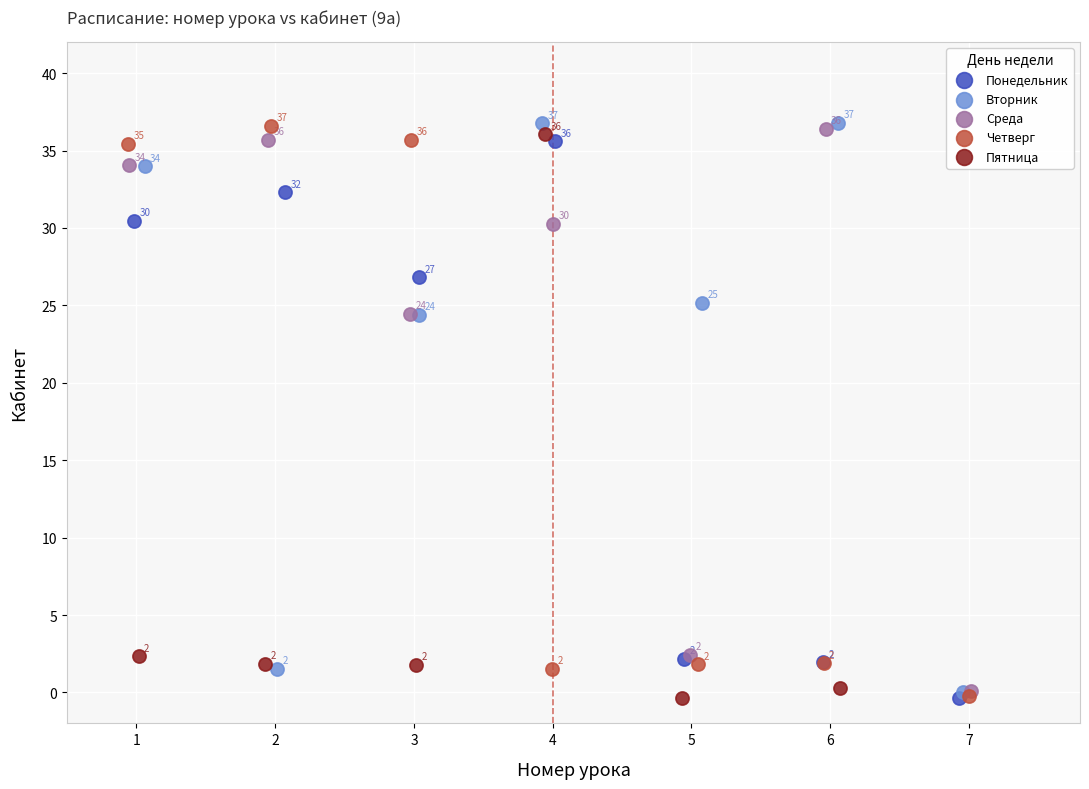

Which series reaches the maximum Y coordinate?

Вторник